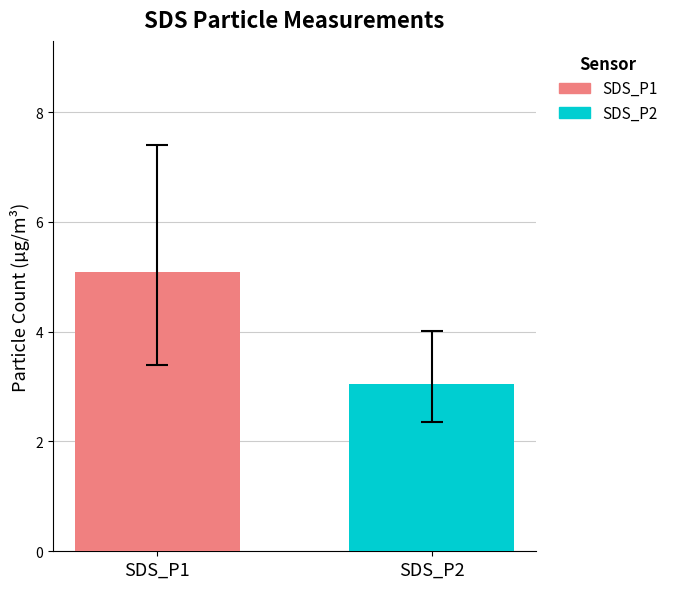

What is the maximum value shown in the chart?

5.1